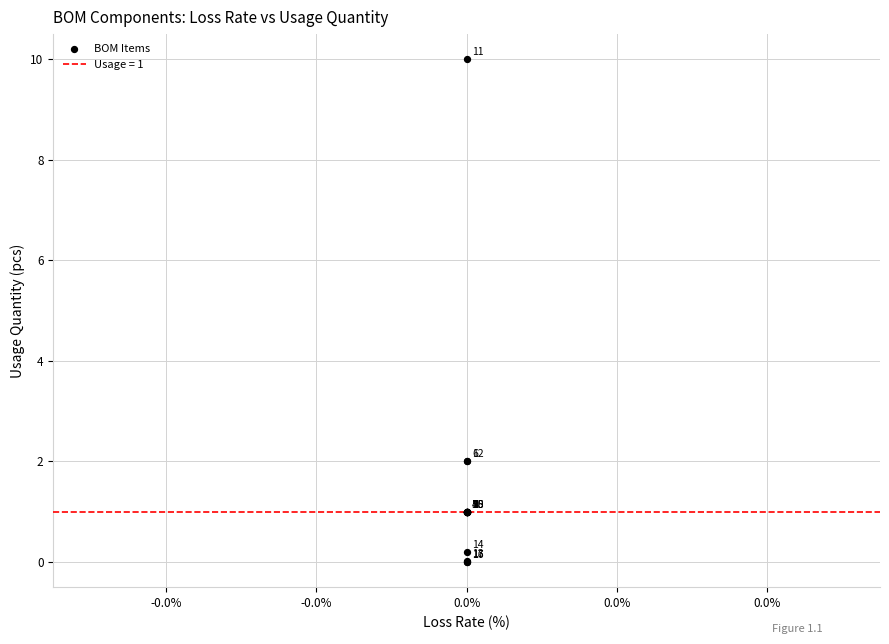

What Y value in the scatter plot is closest to 5?

2.0